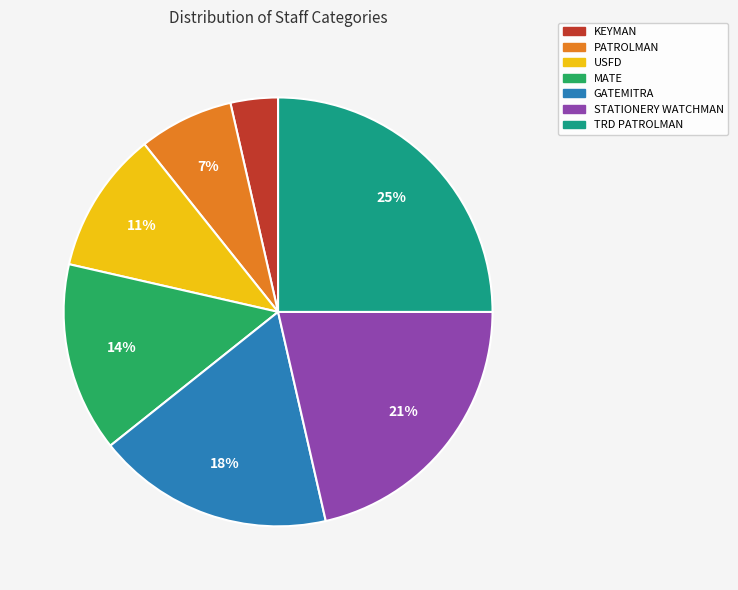

To the nearest percent, what is the difference between the largest and smallest slice percentages?

21%